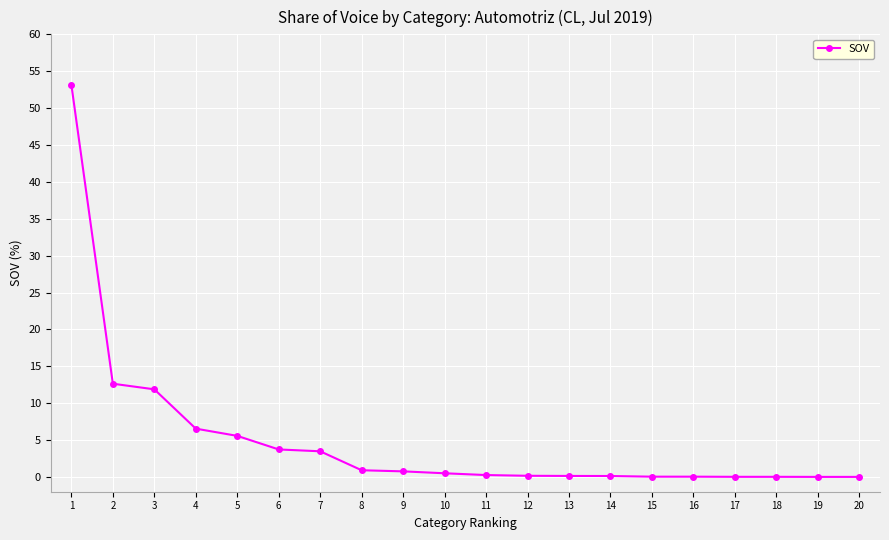

Is this an area chart (filled region under the line)?

No